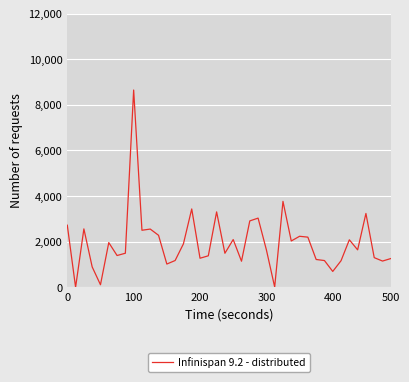

What is the maximum value shown in the chart?

8647